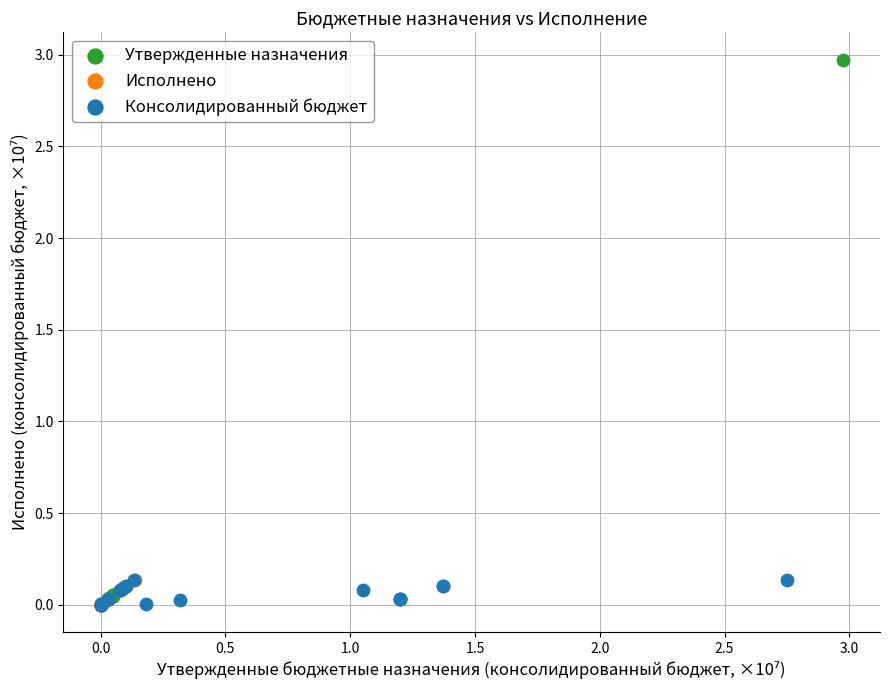

Which series has the largest Y range (max minus min)?

Утвержденные назначения